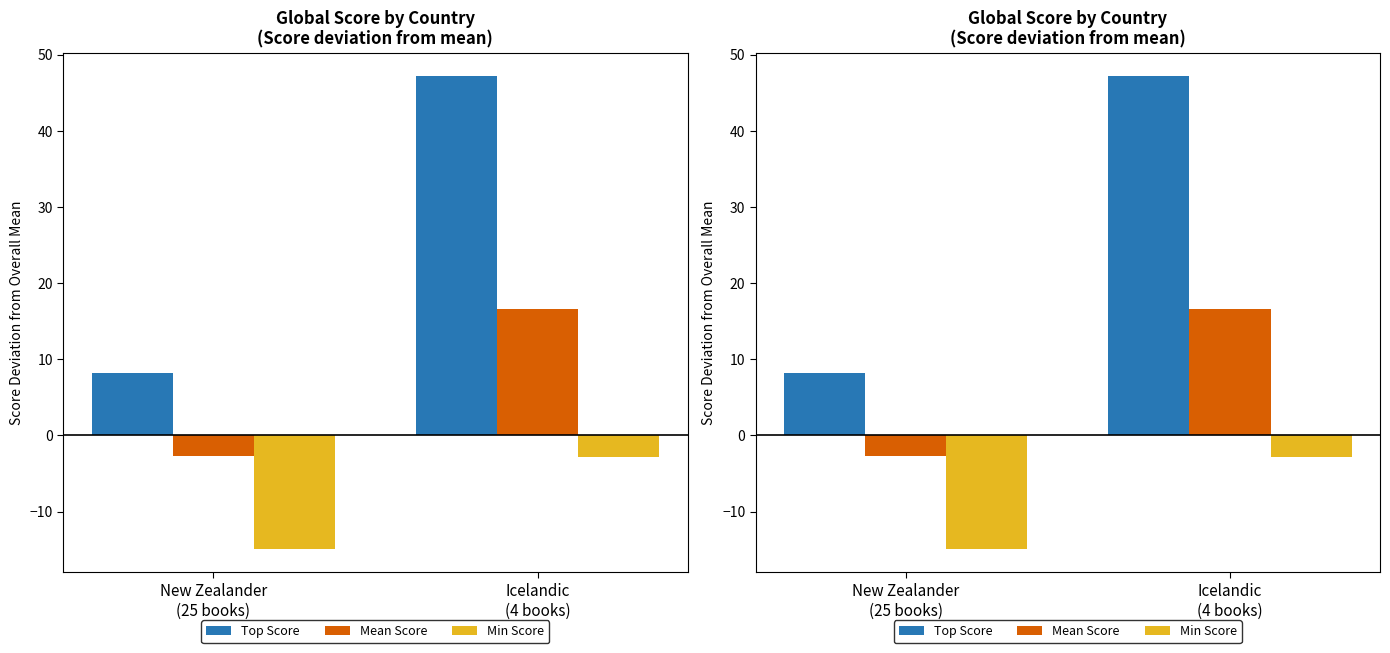

What position from the left is Icelandic
(4 books)?

2